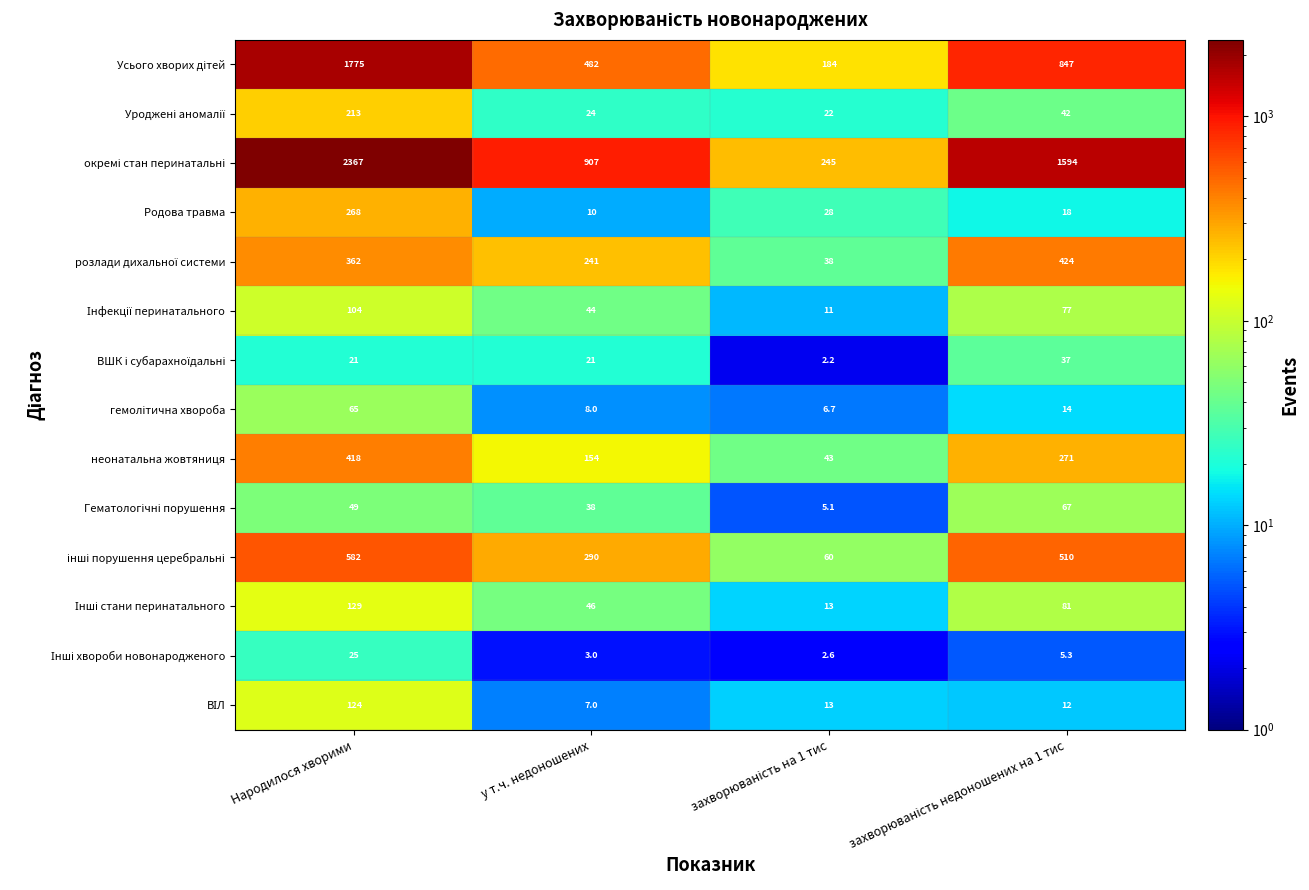

At which category is the sum across all series the highest?

Народилося хворими